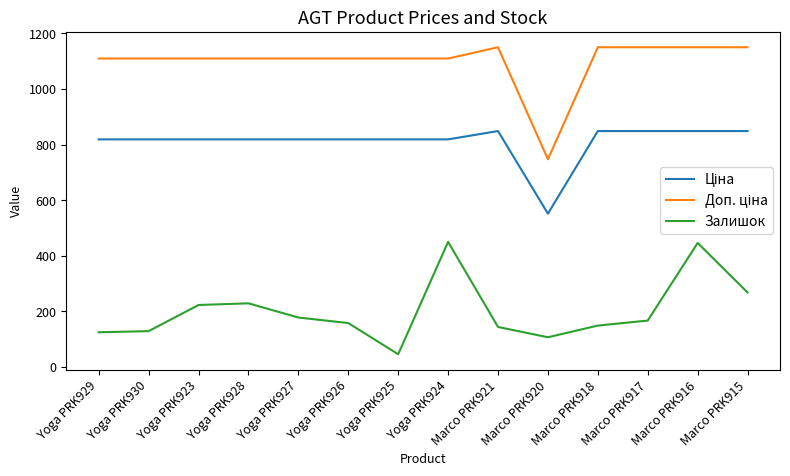

What is the spread (max minus min) of values at Yoga PRK924?

659.2